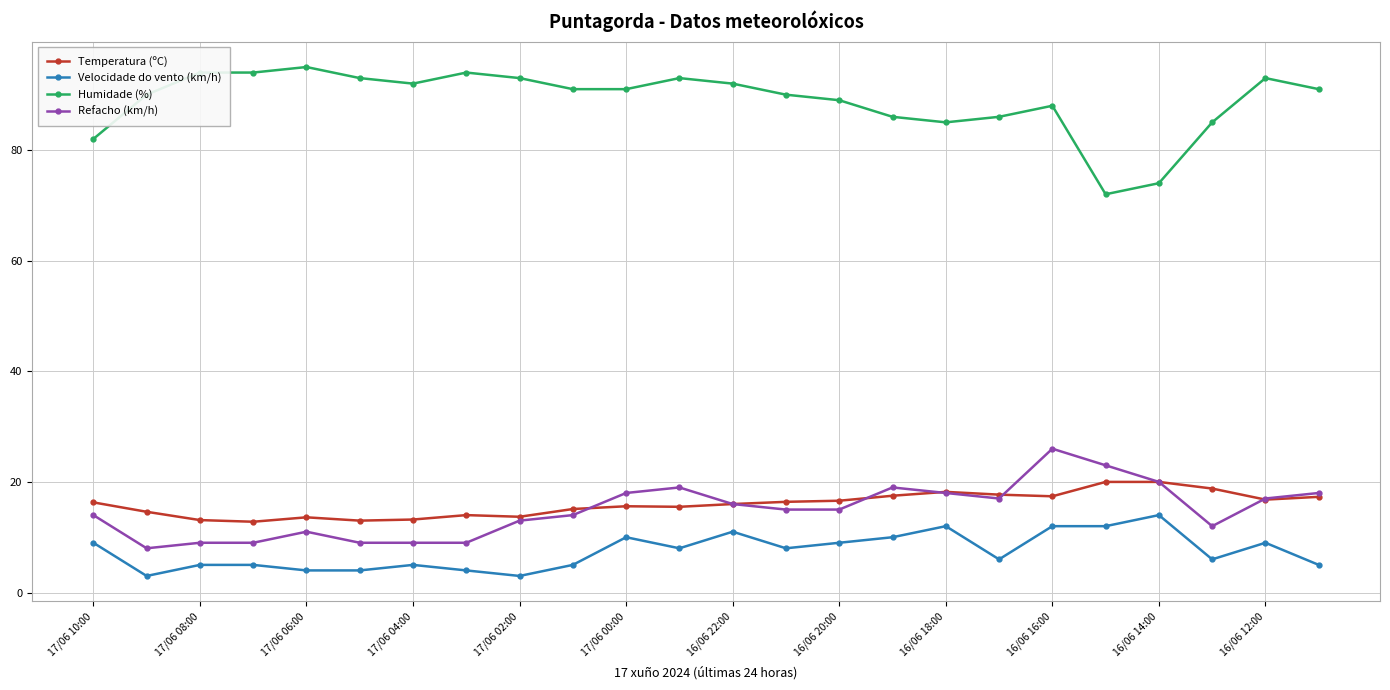

How many data points does each series have?

24